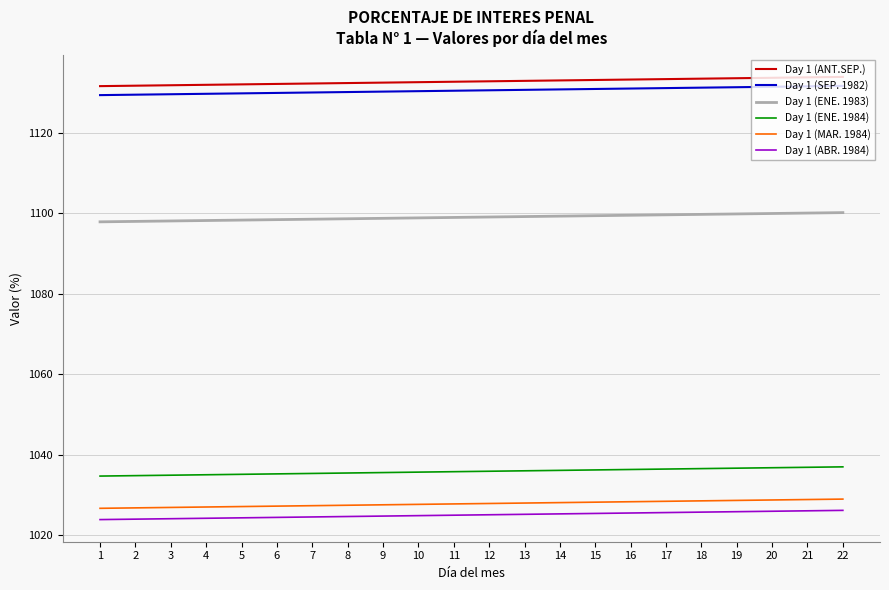

What is the total value across all series at 7?

6447.8